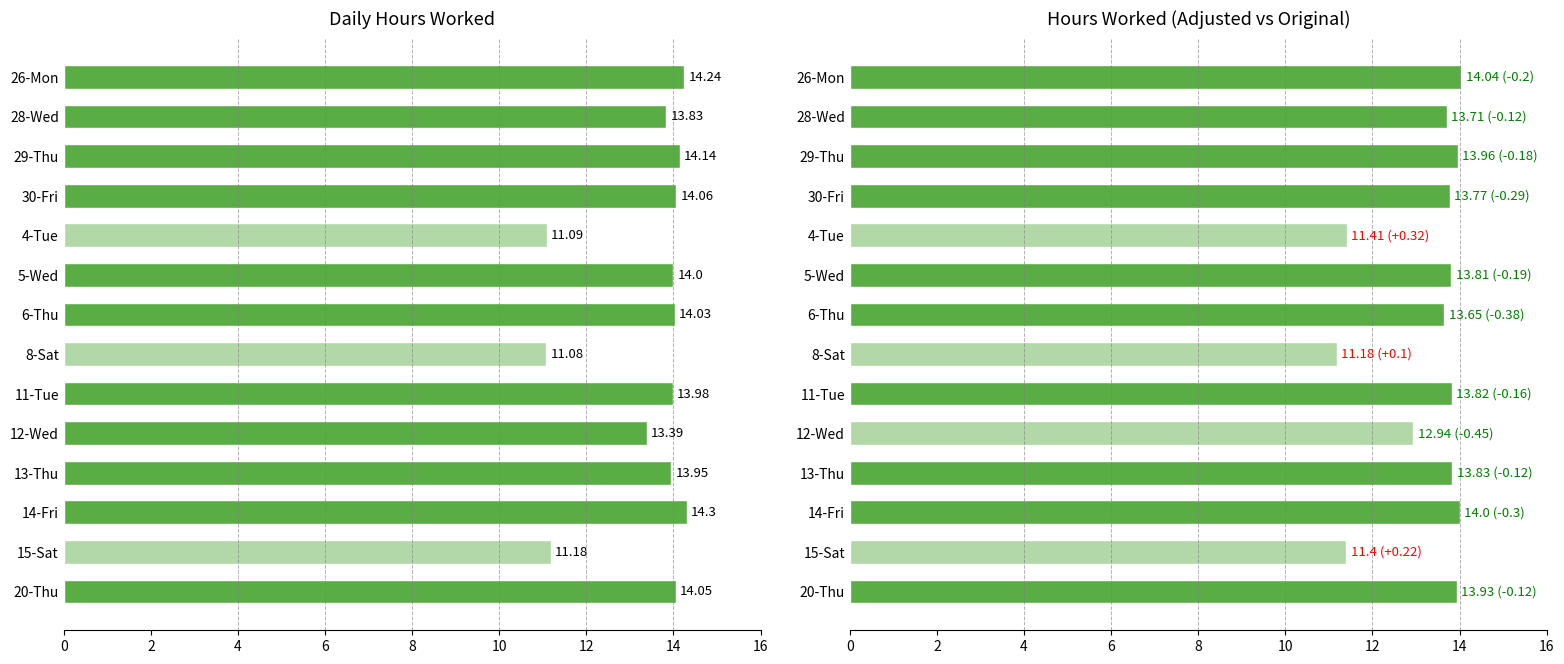

What is the label of the 12th bar from the left?

14-Fri